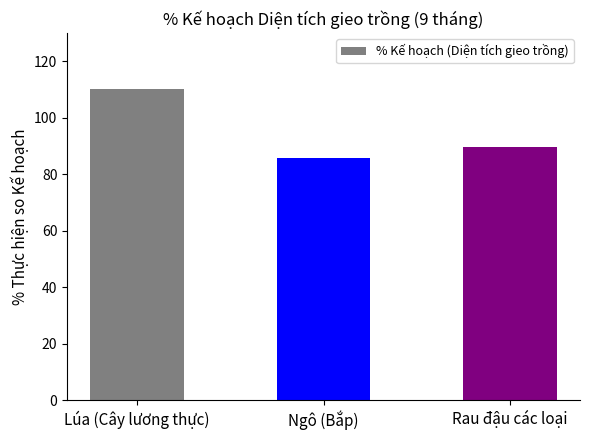

How many distinct data groups are displayed?

1